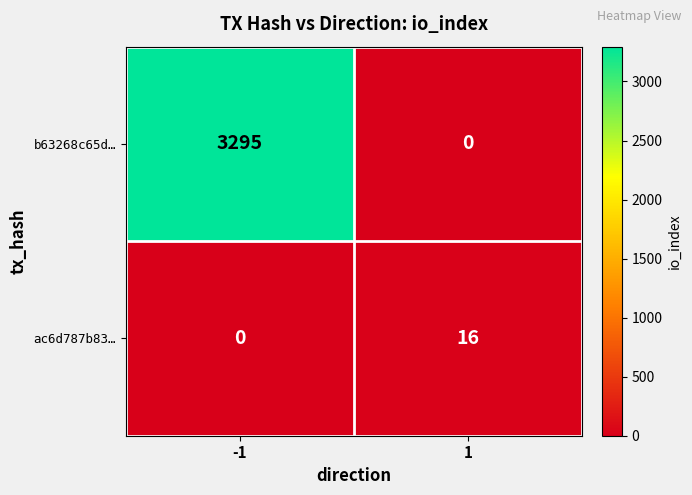

True or false: b63268c65d… has a value of 1118 at 1.

False